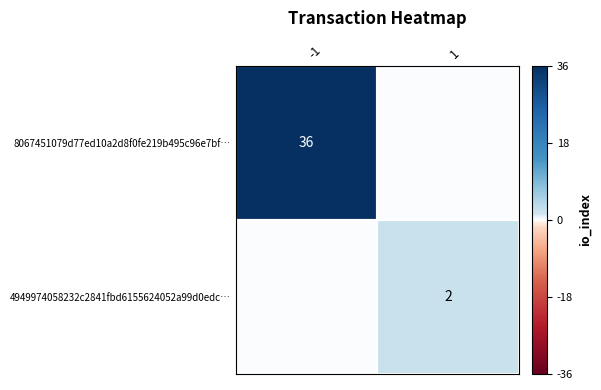

The 4949974058232c2841fbd6155624052a99d0edc… series shows 3 at 1. True or false?

False